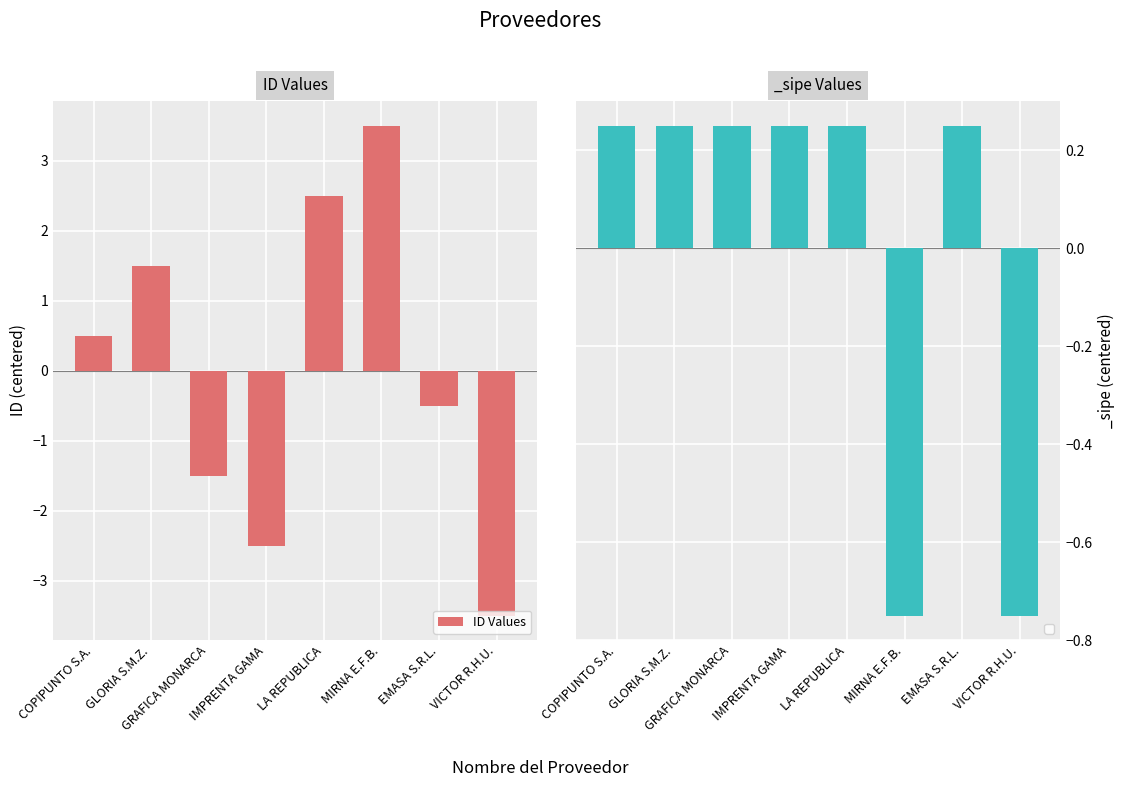

Rank the categories by value from highest to lowest.

MIRNA E.F.B., LA REPUBLICA, GLORIA S.M.Z., COPIPUNTO S.A., EMASA S.R.L., GRAFICA MONARCA, IMPRENTA GAMA, VICTOR R.H.U.